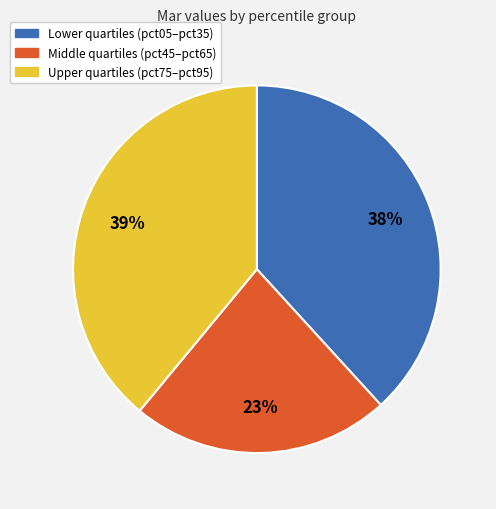

To the nearest percent, what is the difference between the largest and smallest slice percentages?

16%